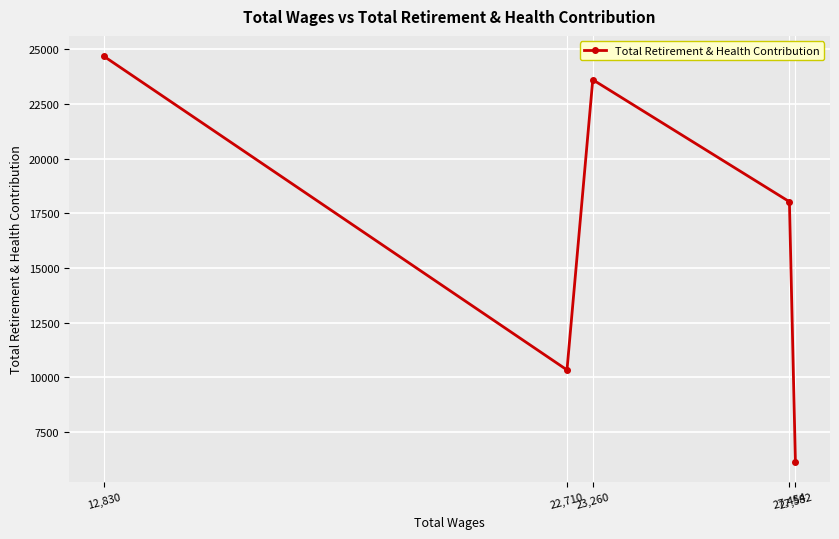

Approximately how many times larger is the value at 27,454 compared to 22,710?

1.7